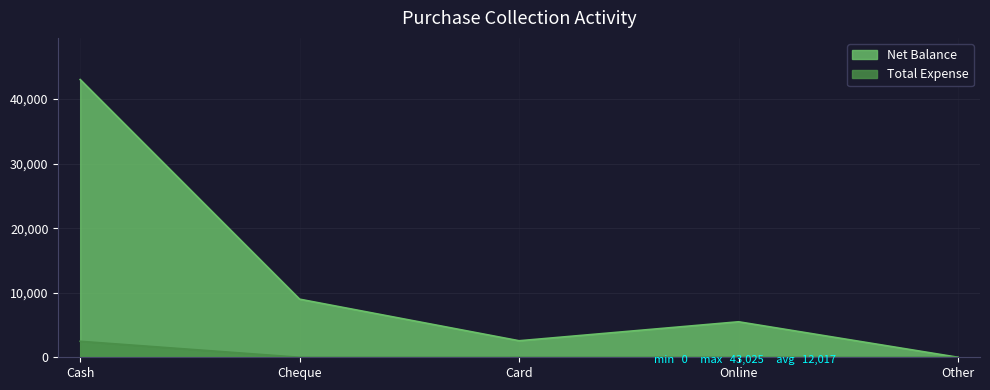

What is the spread (max minus min) of values at Card?

2560